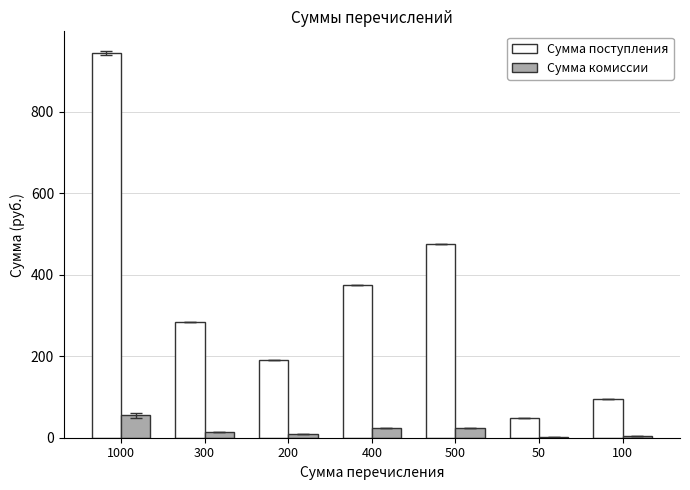

Which category has the highest value across all series?

1000